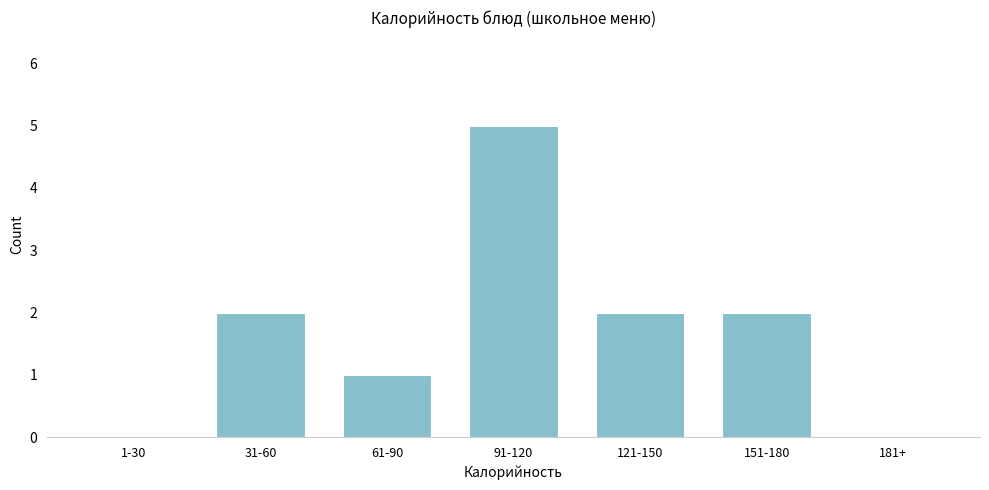

Reading left to right, extract all data points from this chart.

1-30=0	31-60=2	61-90=1	91-120=5	121-150=2	151-180=2	181+=0